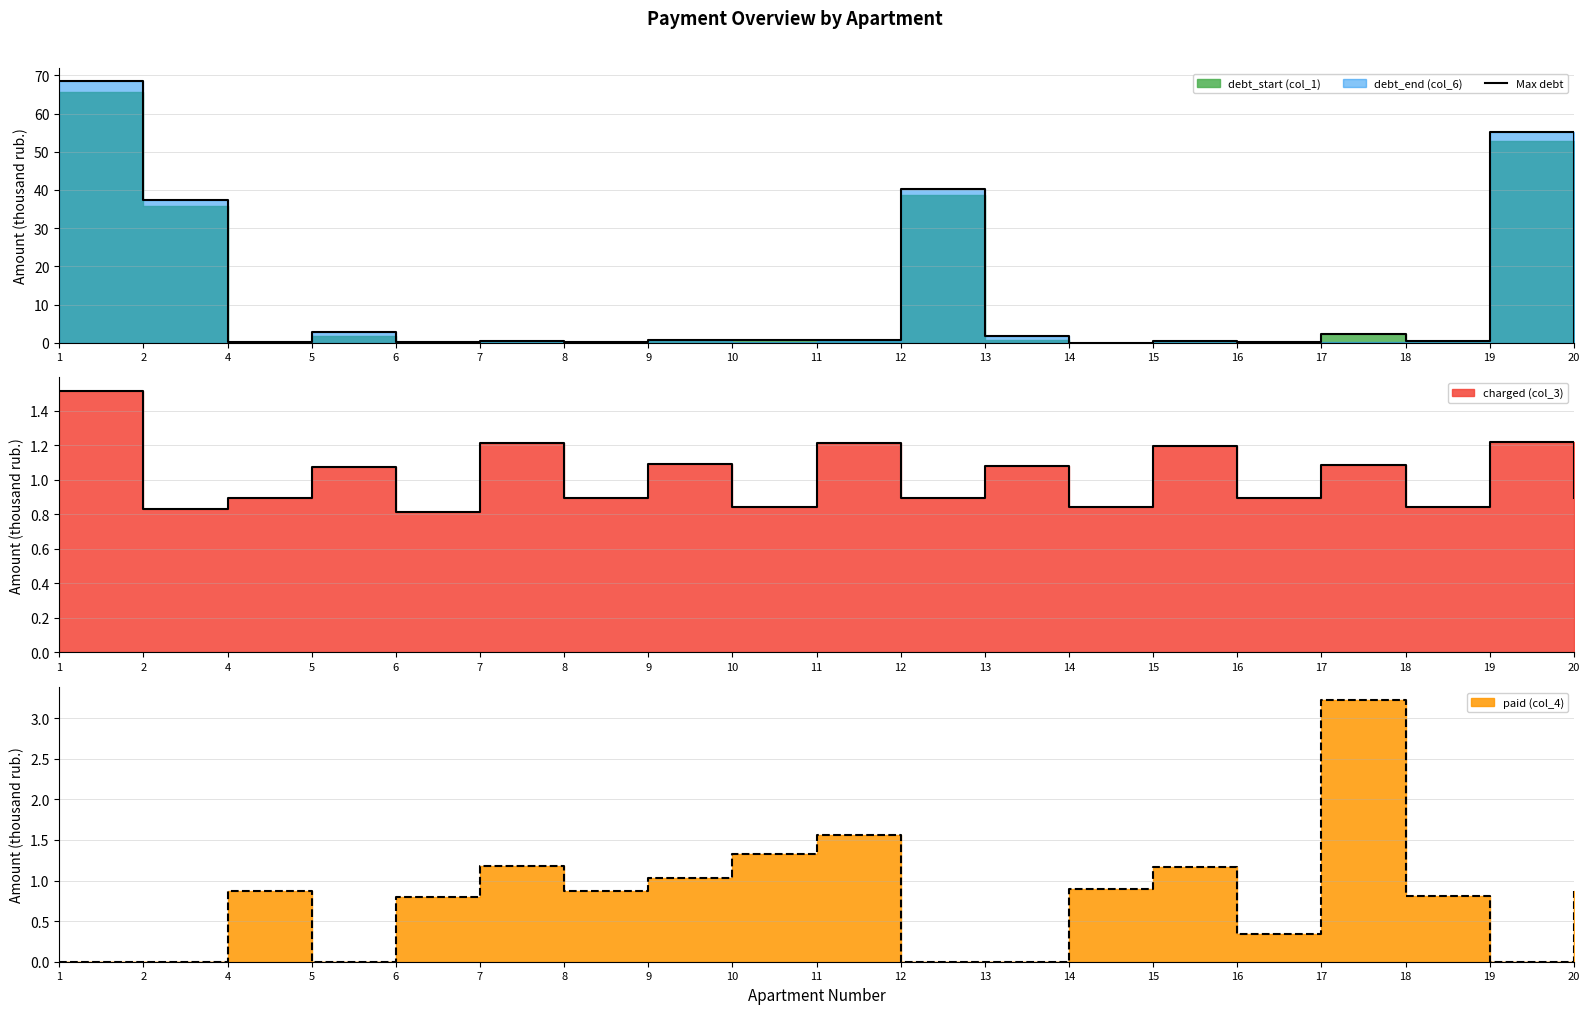

Is it true that the value at 20 is 0.3?

True